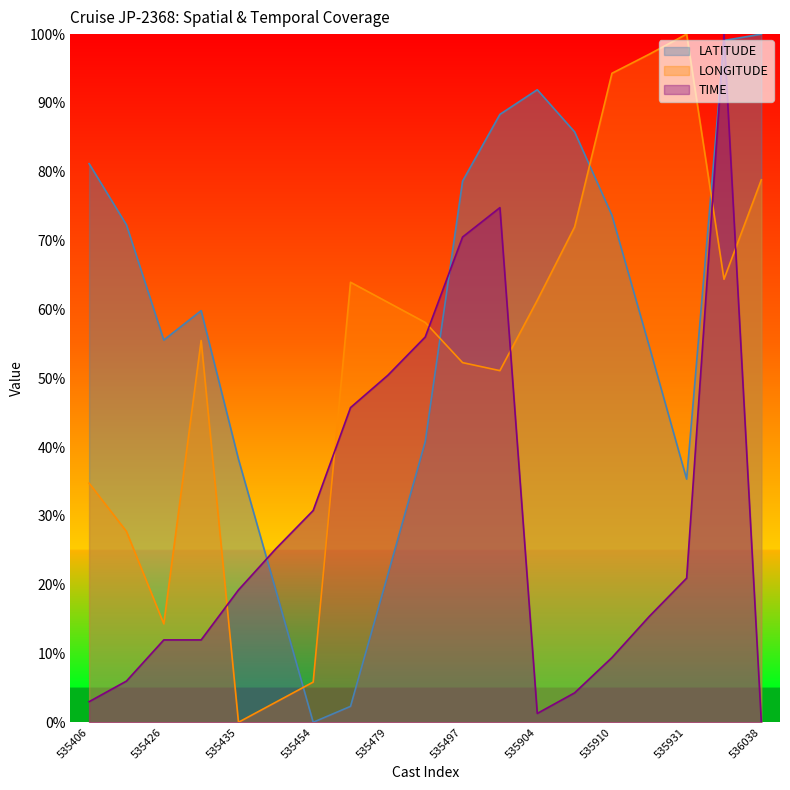

At which category does LATITUDE reach its first local valley?

535426